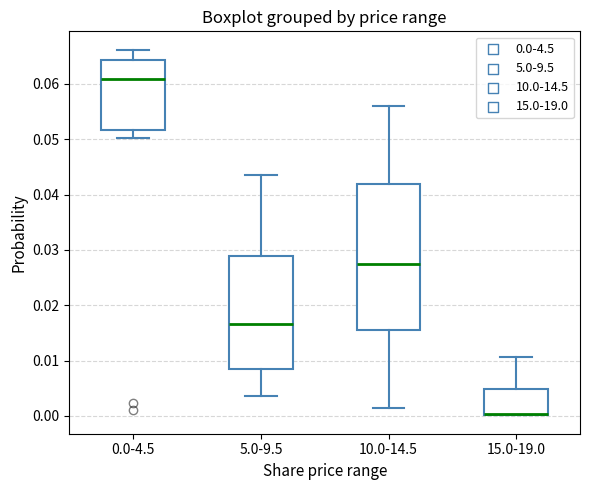

Reading left to right, read every box against the y-axis: the position of its median line, the range the box covers, and the ends of its whiskers. The values are not printed on the chart, so give them approximately, as read against the axis.

0.0-4.5: median 0.061, box 0.052 to 0.064, whiskers 0.050 to 0.066
5.0-9.5: median 0.017, box 0.008 to 0.029, whiskers 0.004 to 0.044
10.0-14.5: median 0.027, box 0.016 to 0.042, whiskers 0.002 to 0.056
15.0-19.0: median 0.000 (drawn on the box's lower edge), box 0.000 to 0.005, whiskers 0.000 to 0.011